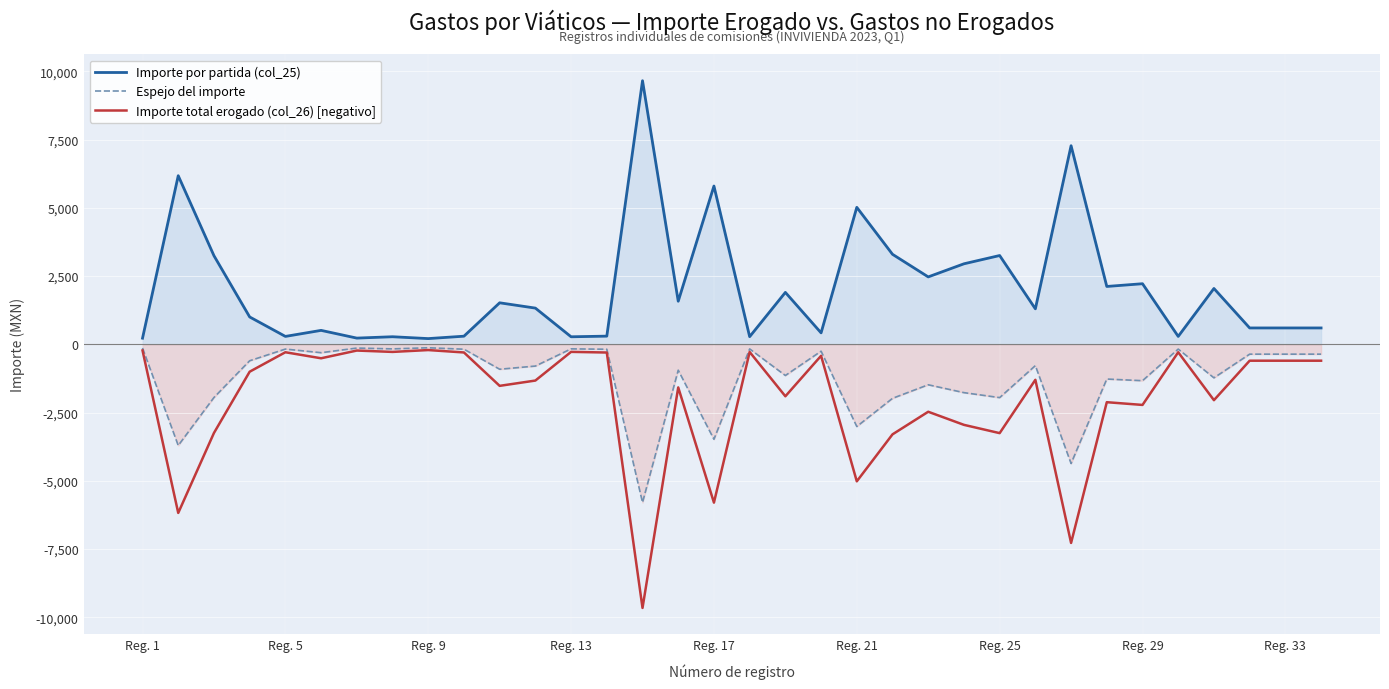

True or false: Espejo del importe and Importe total erogado (col_26) [negativo] intersect in this chart.

False